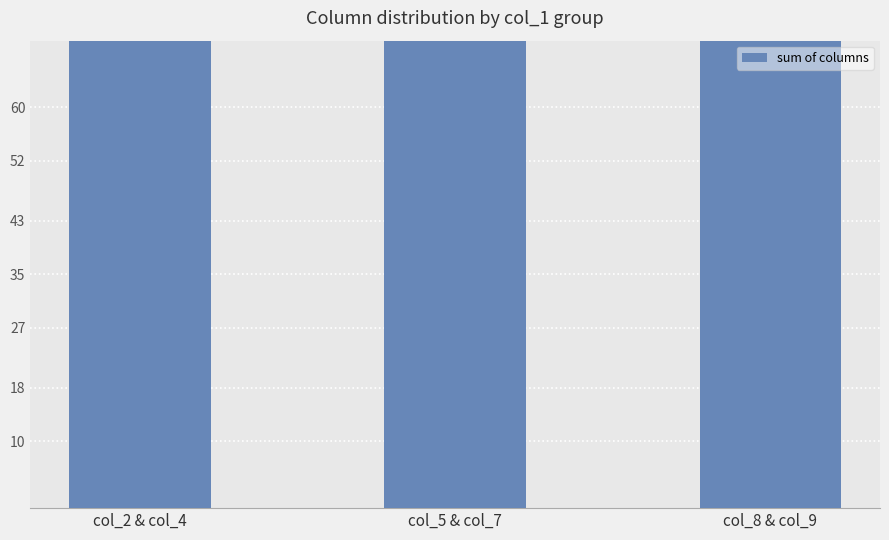

How many values are between 80 and 85?

3